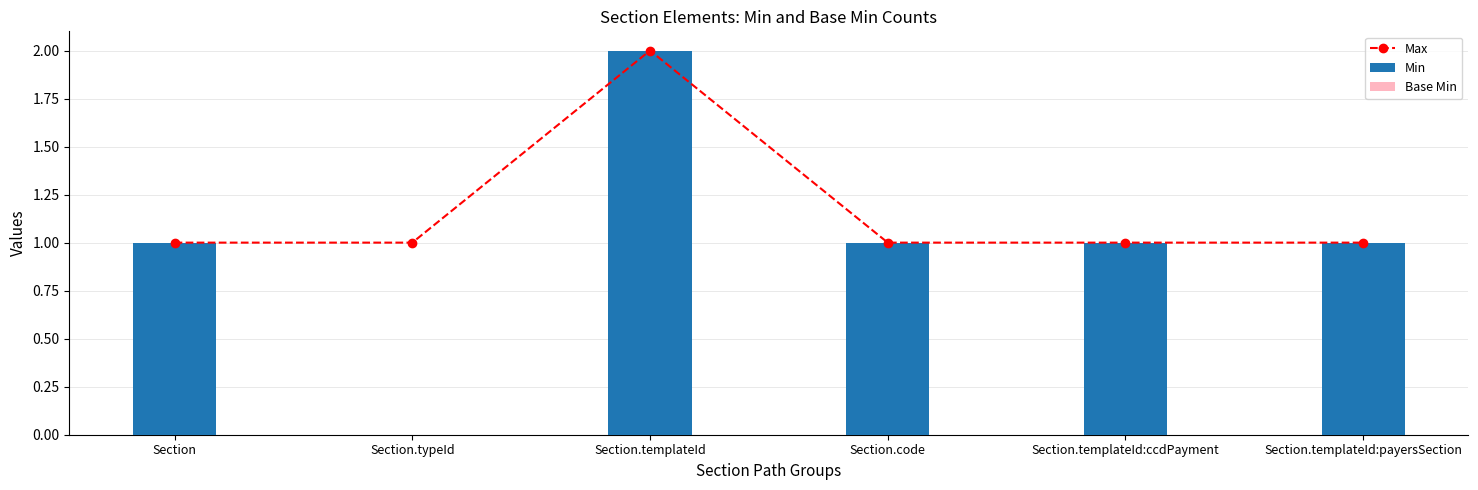

Which series has the largest range (max minus min)?

Min